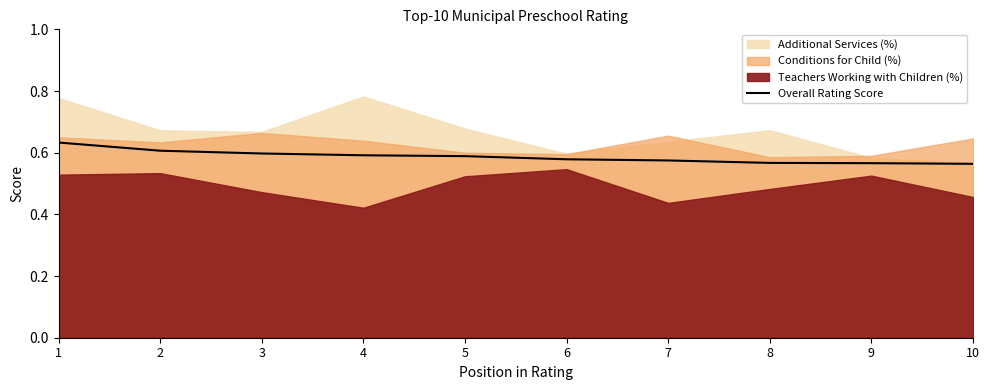

Between 9 and 1, which is larger?

1